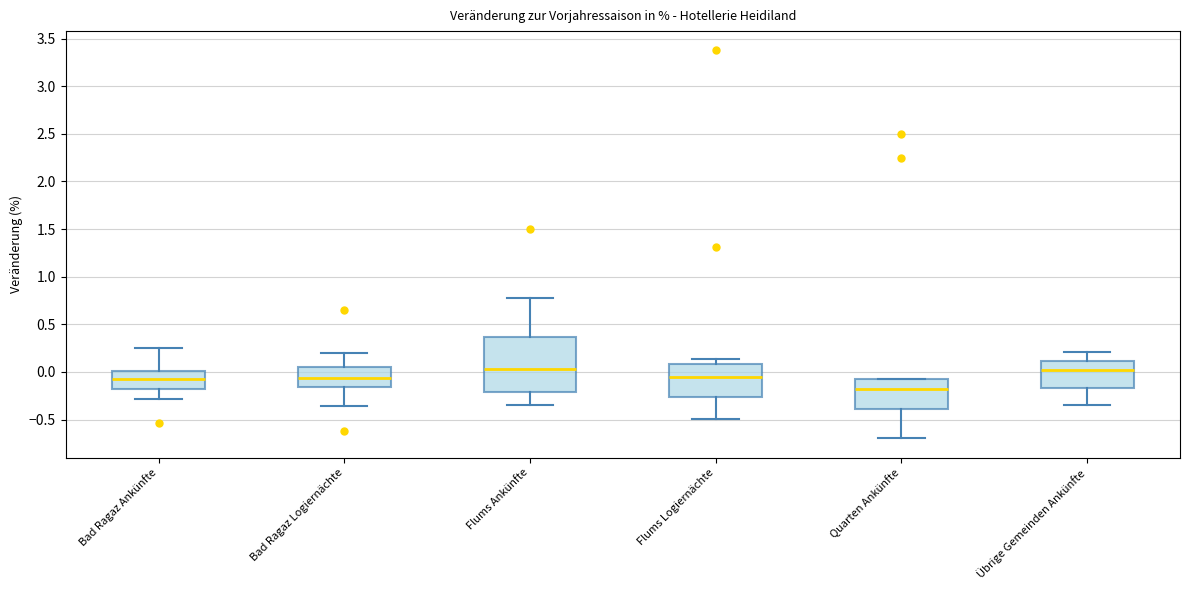

Reading left to right, transcribe this box plot: for each box, give where its median line is, the range the box spans, and where its two whiskers end, as read against the y-axis. The values are not printed on the chart, so give them approximately, as read against the axis.

Bad Ragaz Ankünfte: median -0.05, box -0.20 to 0.00, whiskers -0.30 to 0.25
Bad Ragaz Logiernächte: median -0.05, box -0.15 to 0.05, whiskers -0.35 to 0.20
Flums Ankünfte: median 0.05, box -0.20 to 0.35, whiskers -0.35 to 0.75
Flums Logiernächte: median -0.05, box -0.25 to 0.10, whiskers -0.50 to 0.15
Quarten Ankünfte: median -0.20, box -0.40 to -0.05, whiskers -0.70 to -0.05
Übrige Gemeinden Ankünfte: median 0.00, box -0.15 to 0.10, whiskers -0.35 to 0.20